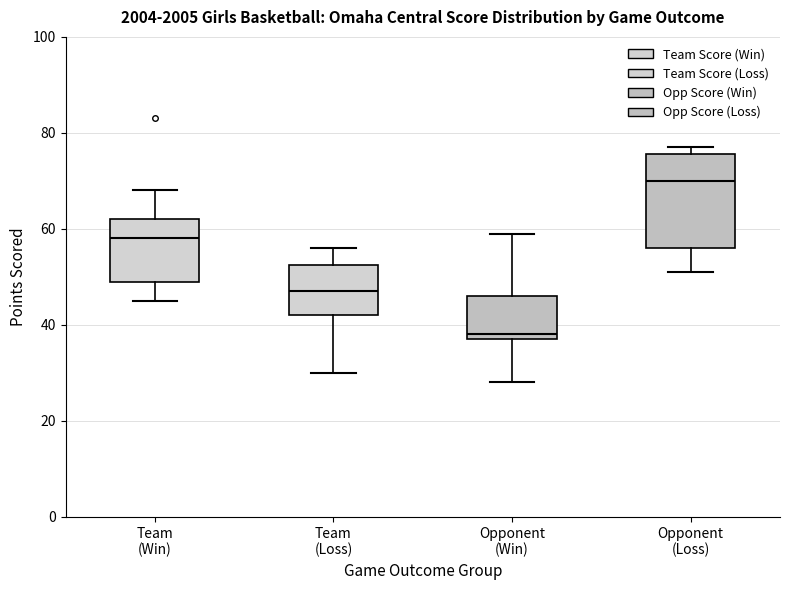

Which box is the tallest, from its lower edge to its upper edge?

Opponent (Loss)